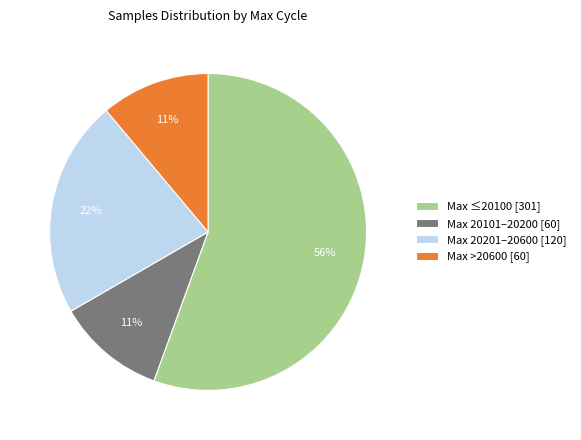

Between Max 20201–20600 [120] and Max 20101–20200 [60], which is larger?

Max 20201–20600 [120]